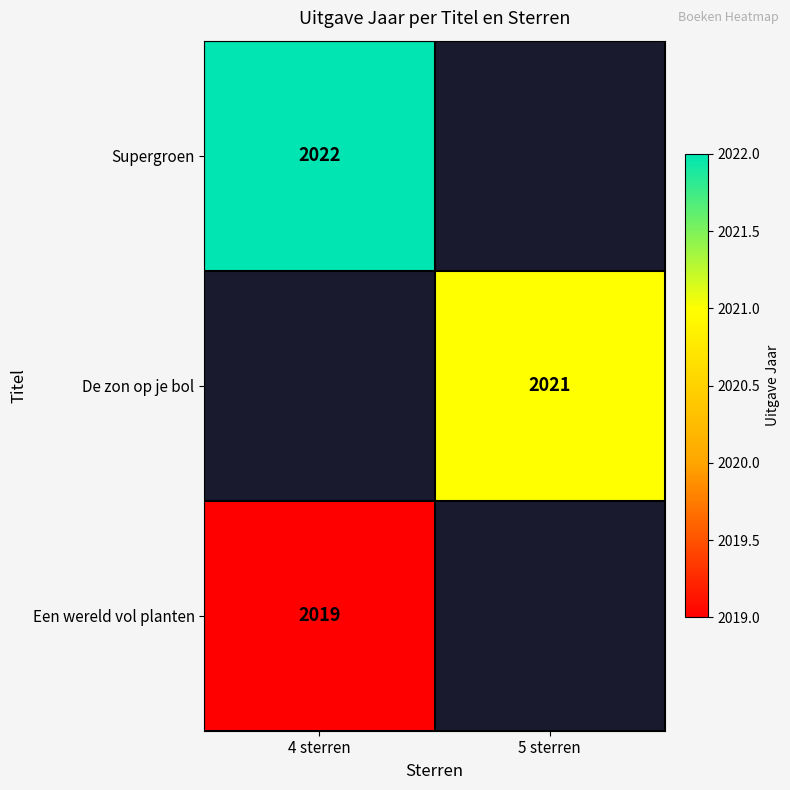

Which has a higher value, 5 sterren or 4 sterren?

4 sterren